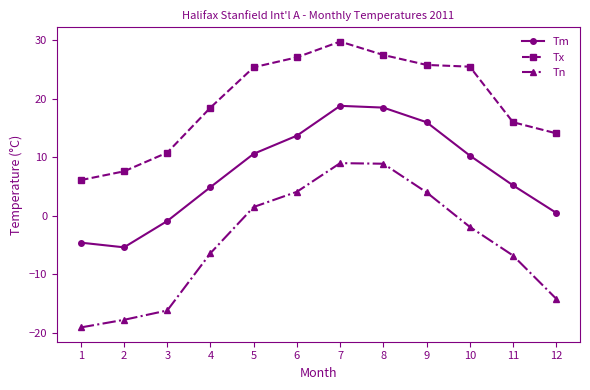

What is the maximum value shown in the chart?

29.8